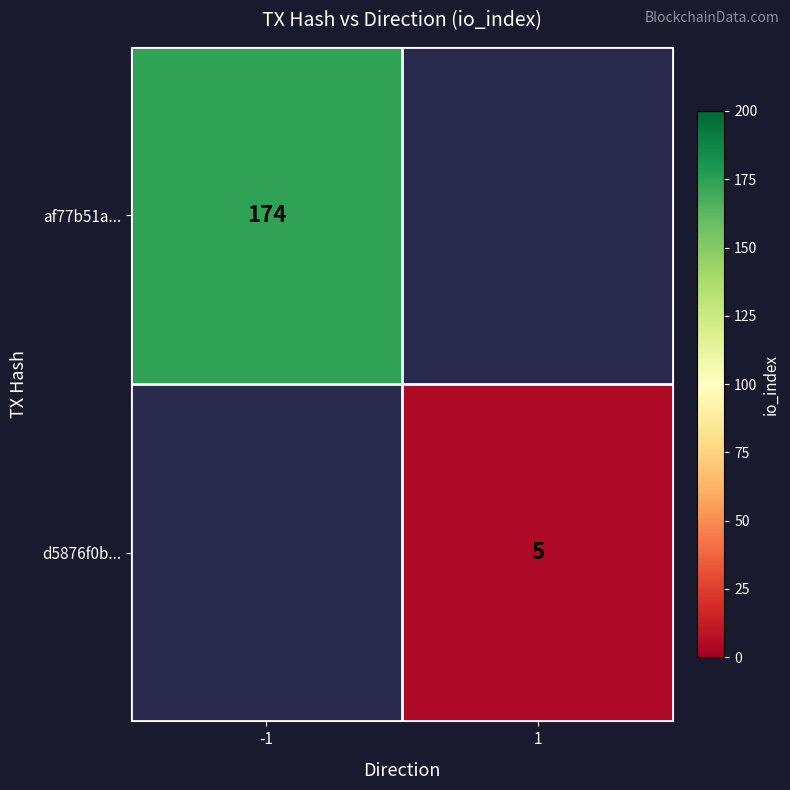

The value of af77b51a... at -1 is 252. True or false?

False